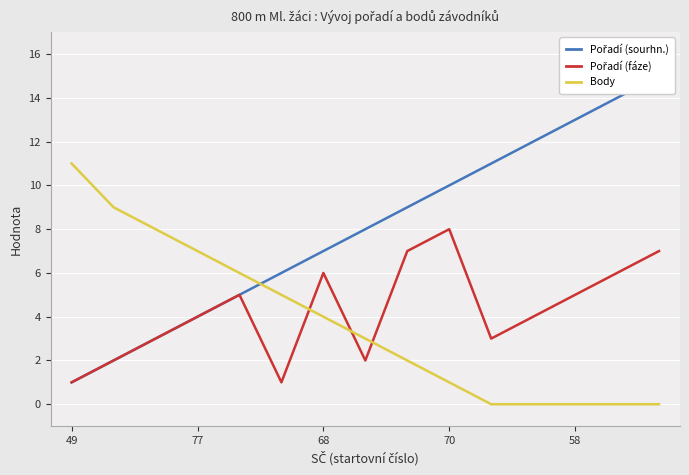

What are all the series names shown in the legend?

Pořadí (sourhn.), Pořadí (fáze), Body